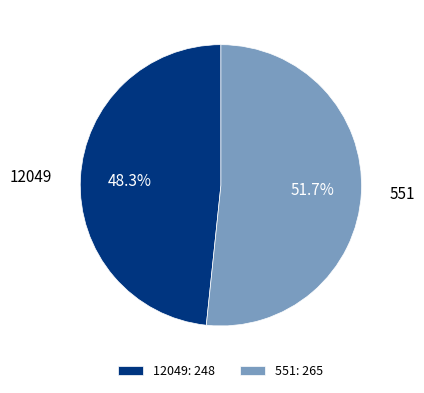

Is it true that 12049 is 48% of the pie?

True